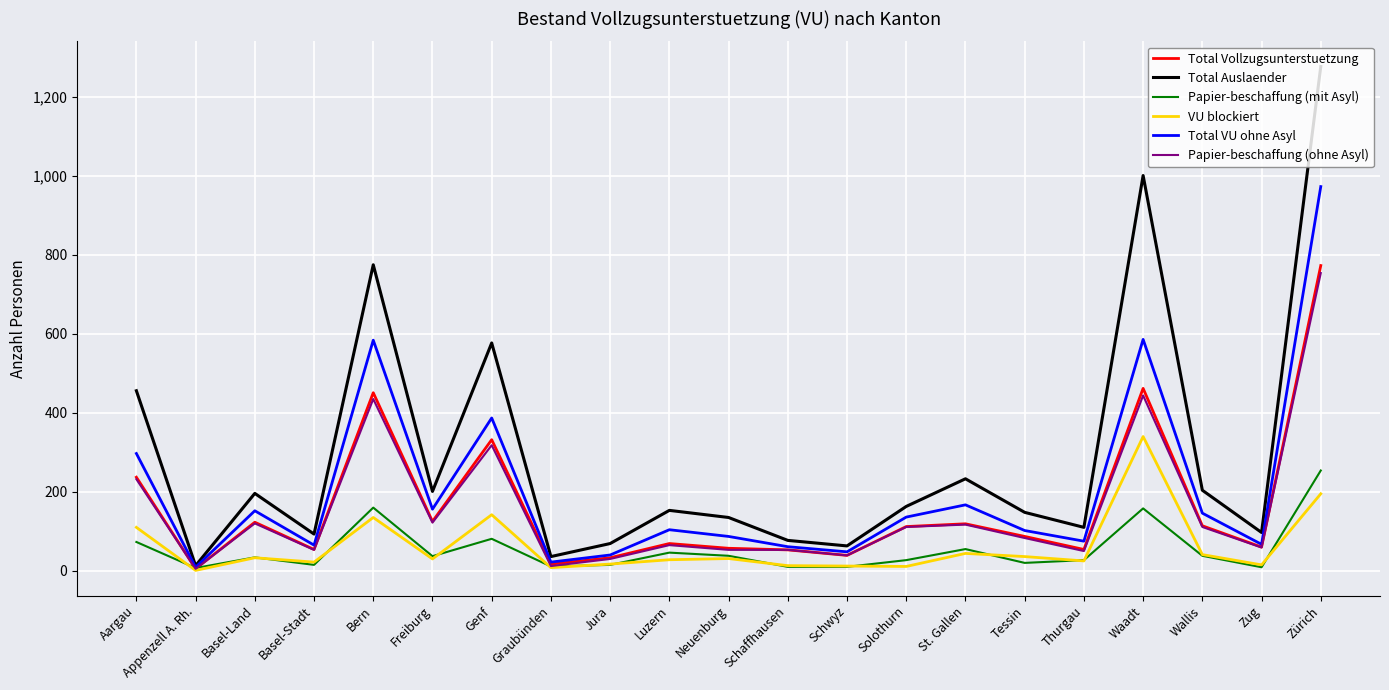

At Waadt, list the series in order from smallest to largest.

Papier-beschaffung (mit Asyl), VU blockiert, Papier-beschaffung (ohne Asyl), Total Vollzugsunterstuetzung, Total VU ohne Asyl, Total Auslaender